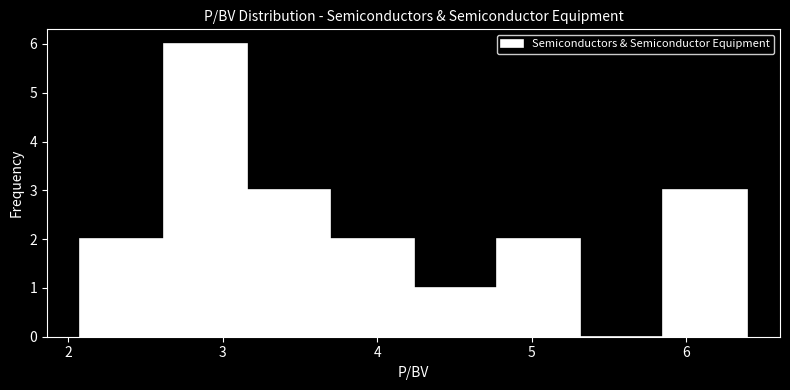

Reading left to right, transcribe this chart: for each bar, give the range it covers on the x-axis and its height. Neither the bar edges nor the heights are printed on the chart, so give them approximately, as read against the axes.

2.1 to 2.6: 2
2.6 to 3.2: 6
3.2 to 3.7: 3
3.7 to 4.2: 2
4.2 to 4.8: 1
4.8 to 5.3: 2
5.3 to 5.9: 0
5.9 to 6.4: 3